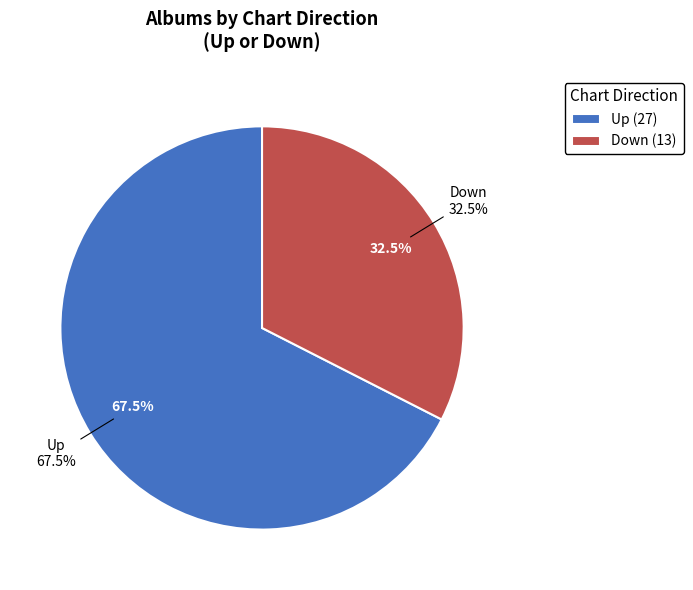

Which category has the biggest portion of the pie?

up